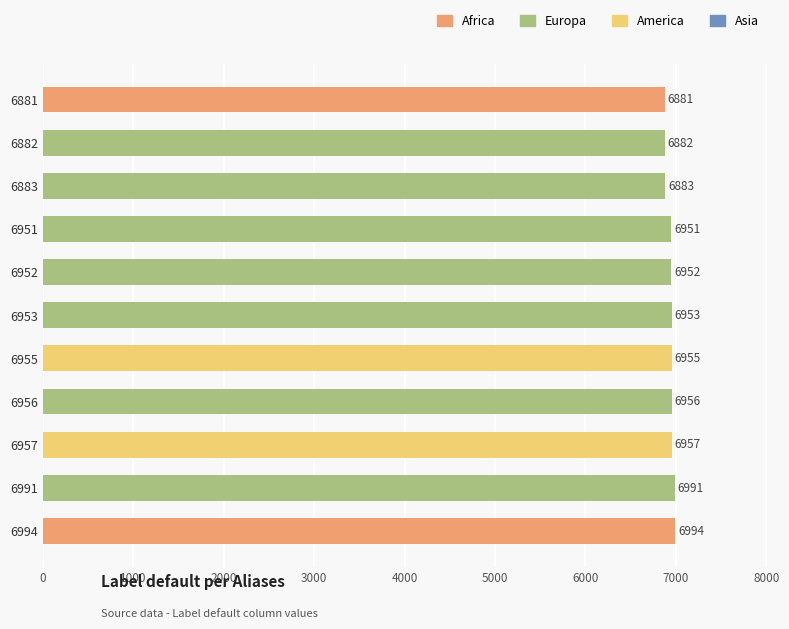

What is the greatest value displayed?

6994